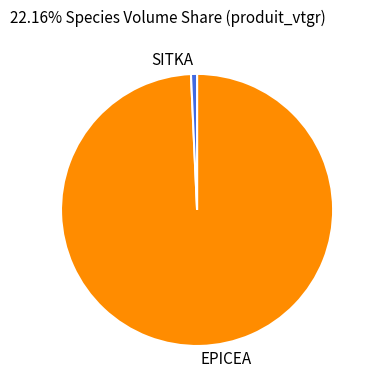

Rank the categories by value from highest to lowest.

EPICEA, SITKA